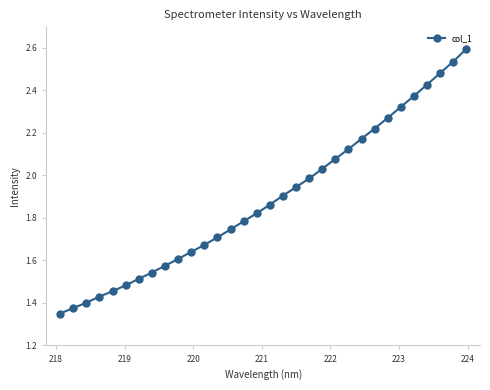

Is this an area chart (filled region under the line)?

No